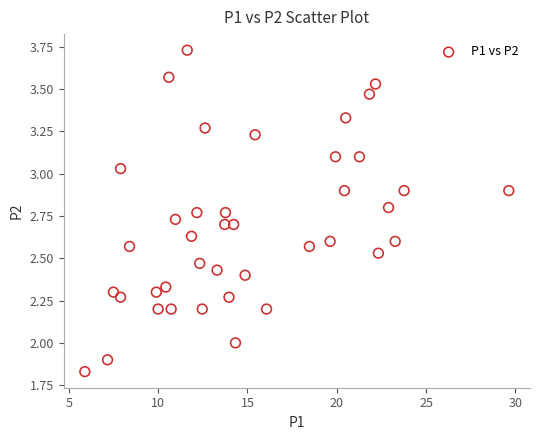

What is the range of X values (max minus min)?

23.7